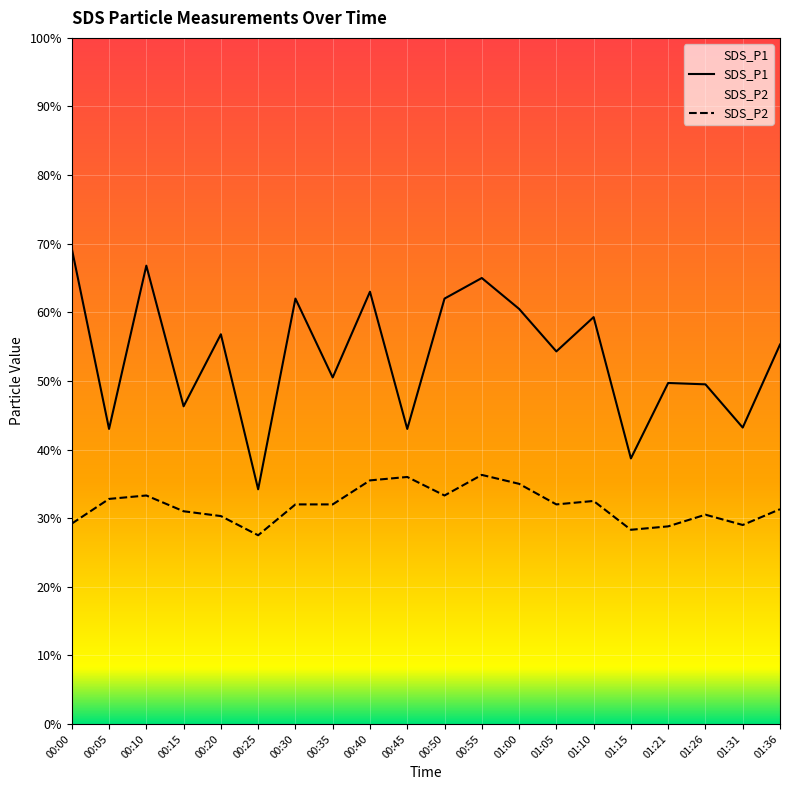

Which series has the largest total across all categories?

SDS_P1